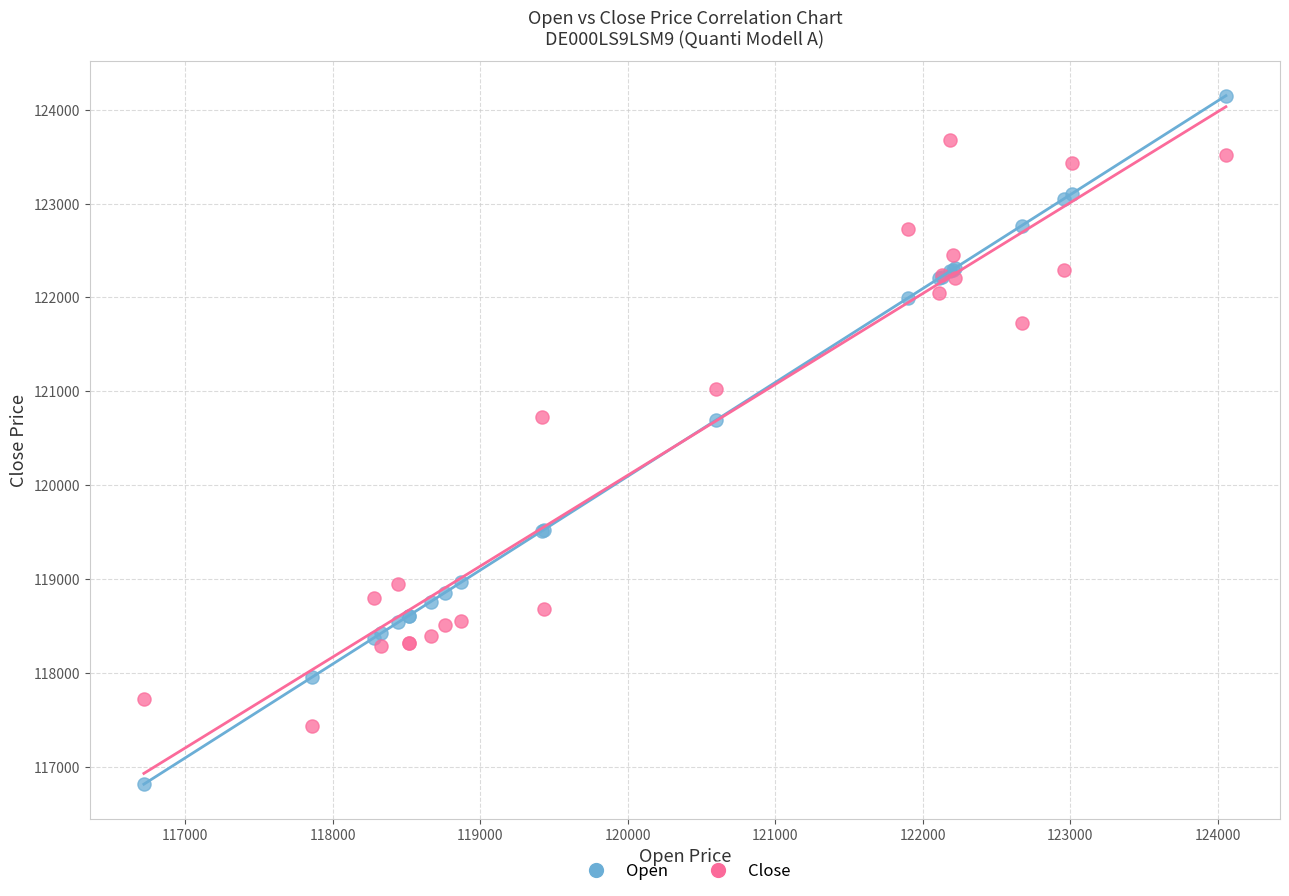

Which series reaches the minimum Y coordinate?

Open